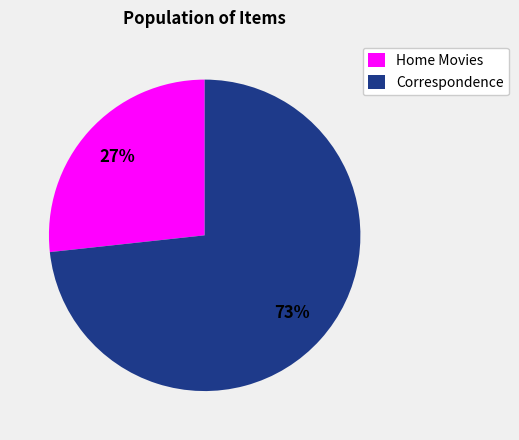

Which category has the biggest portion of the pie?

Correspondence